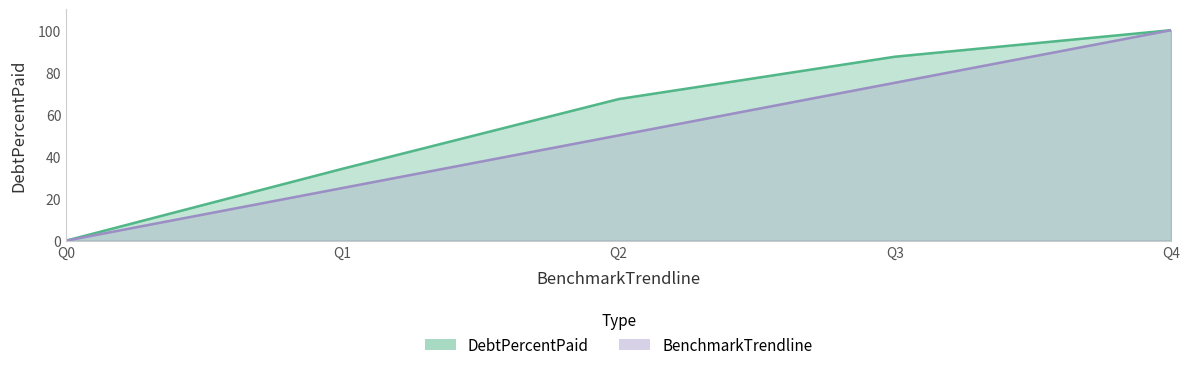

Which series changed the most between Q1 and Q3?

DebtPercentPaid